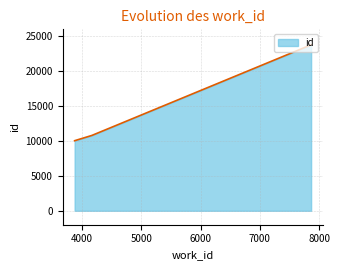

What is the smallest value displayed?

10042